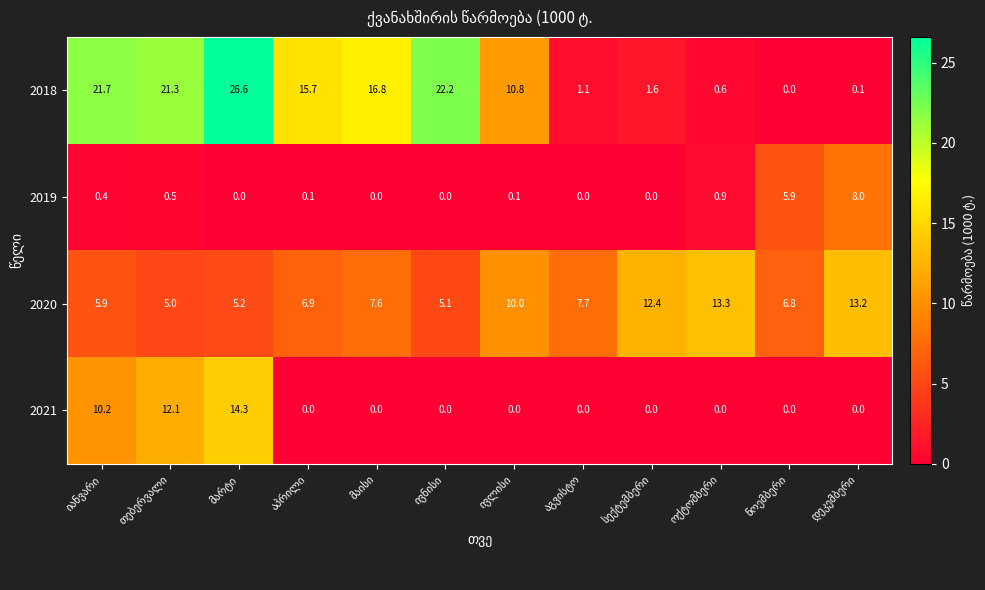

Which series has the largest range (max minus min)?

2018